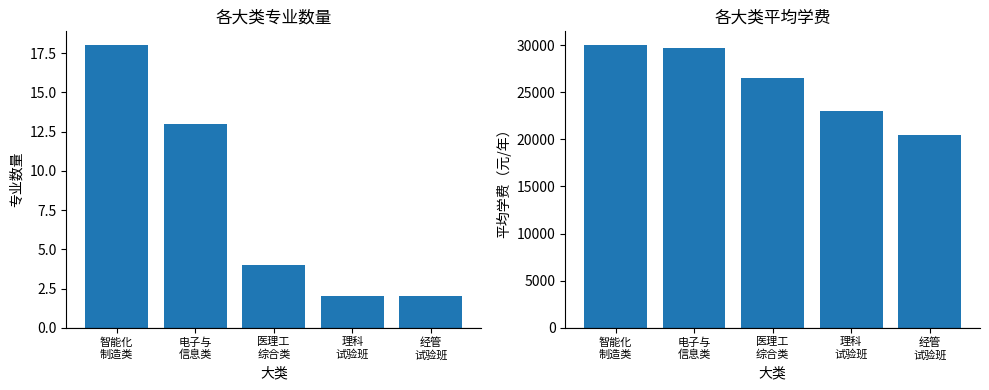

Reading left to right, extract all data points from this chart.

专业数量: 智能化
制造类=18	电子与
信息类=13	医理工
综合类=4	理科
试验班=2	经管
试验班=2
平均学费: 智能化
制造类=29972	电子与
信息类=29731	医理工
综合类=26500	理科
试验班=23000	经管
试验班=20500